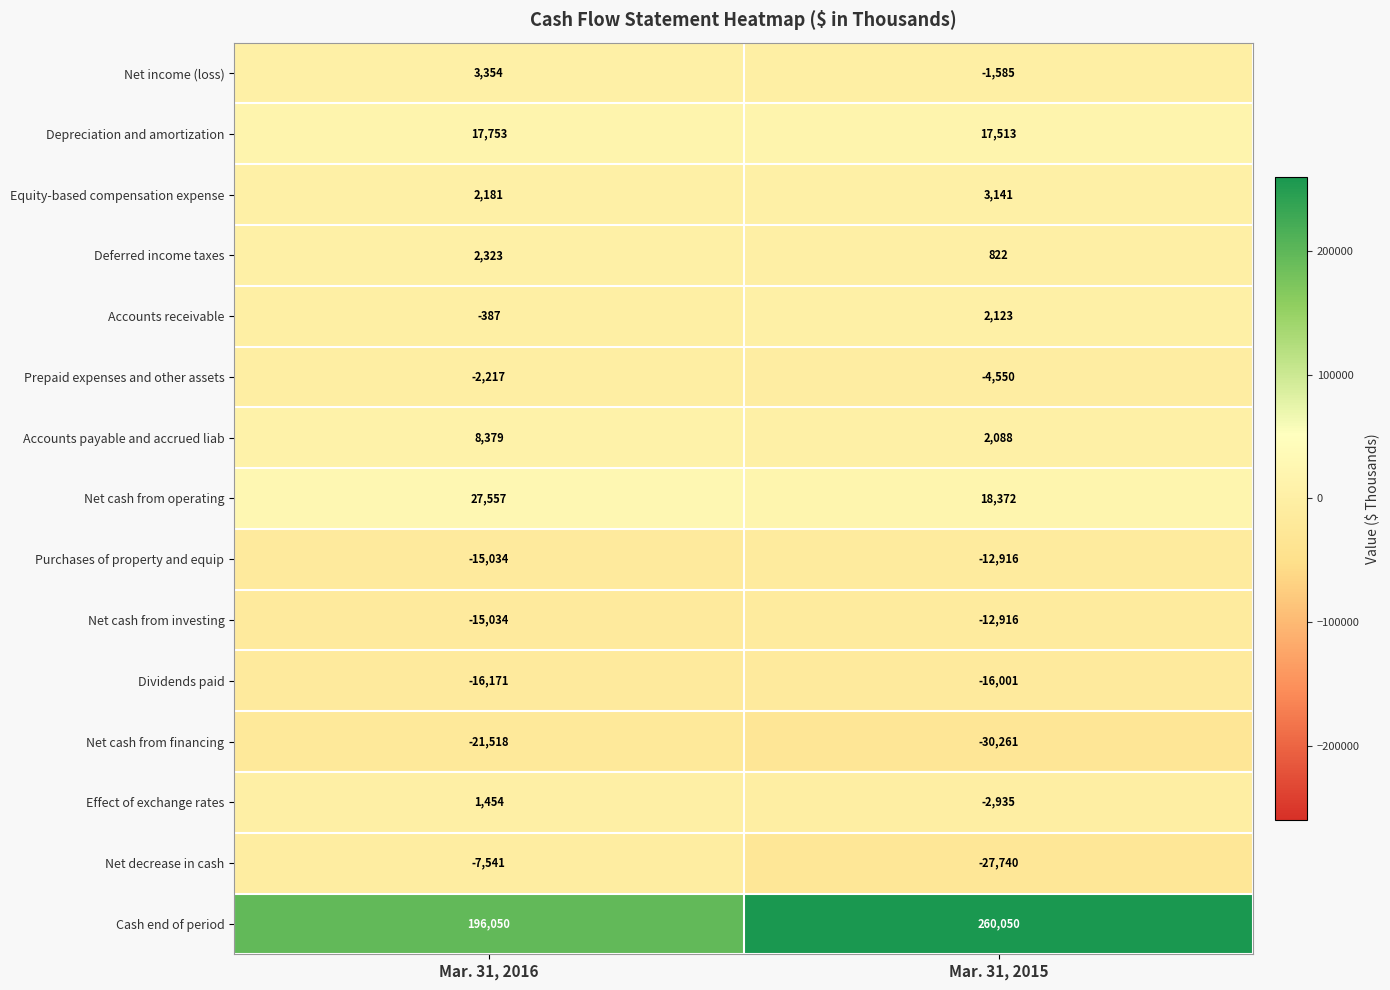

At how many categories does at least one series exceed 69468?

2